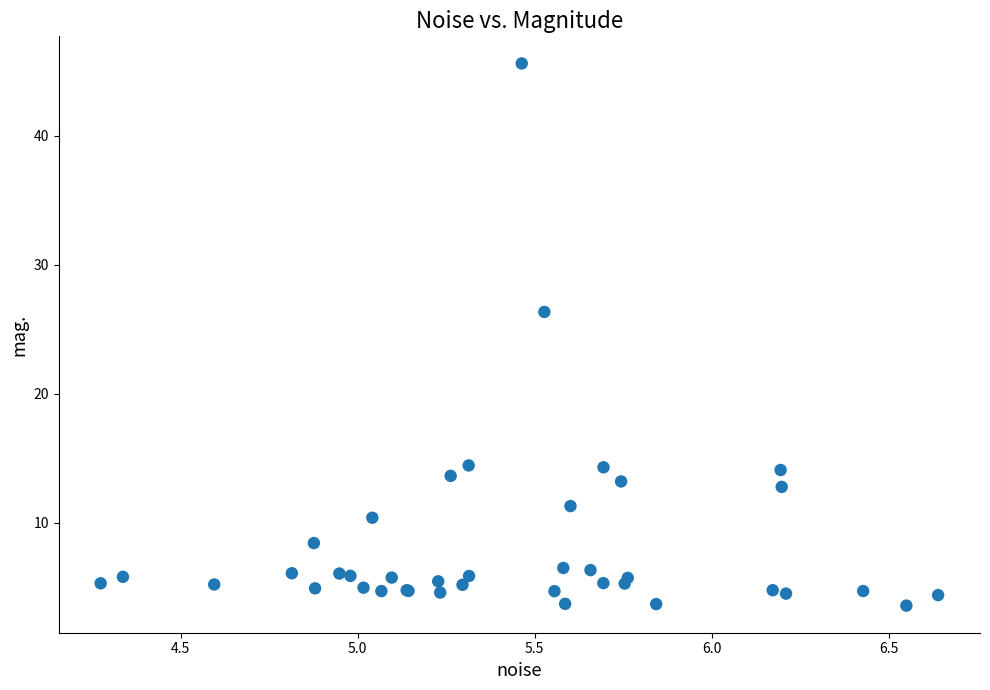

What Y value in the scatter plot is closest to 24?

26.3